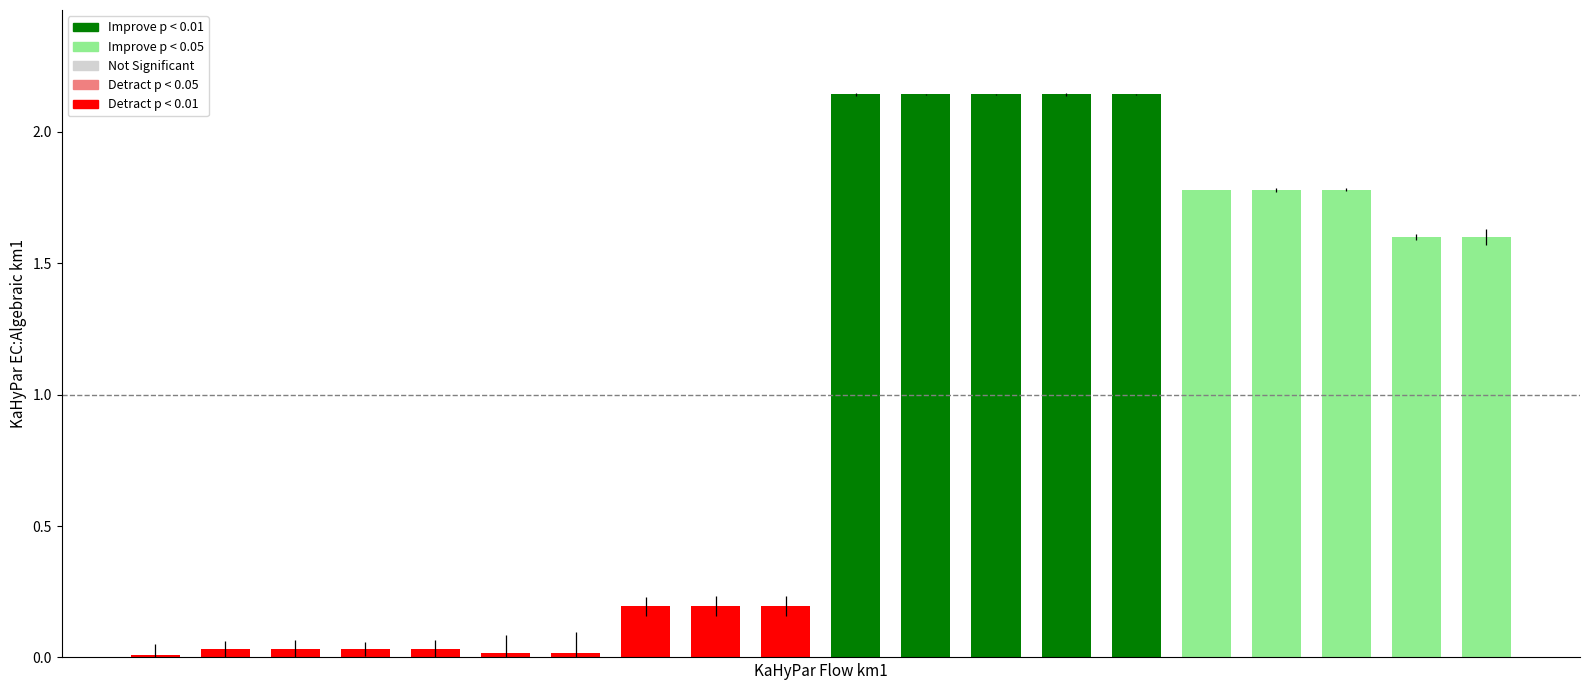

What is the average value?

1.0